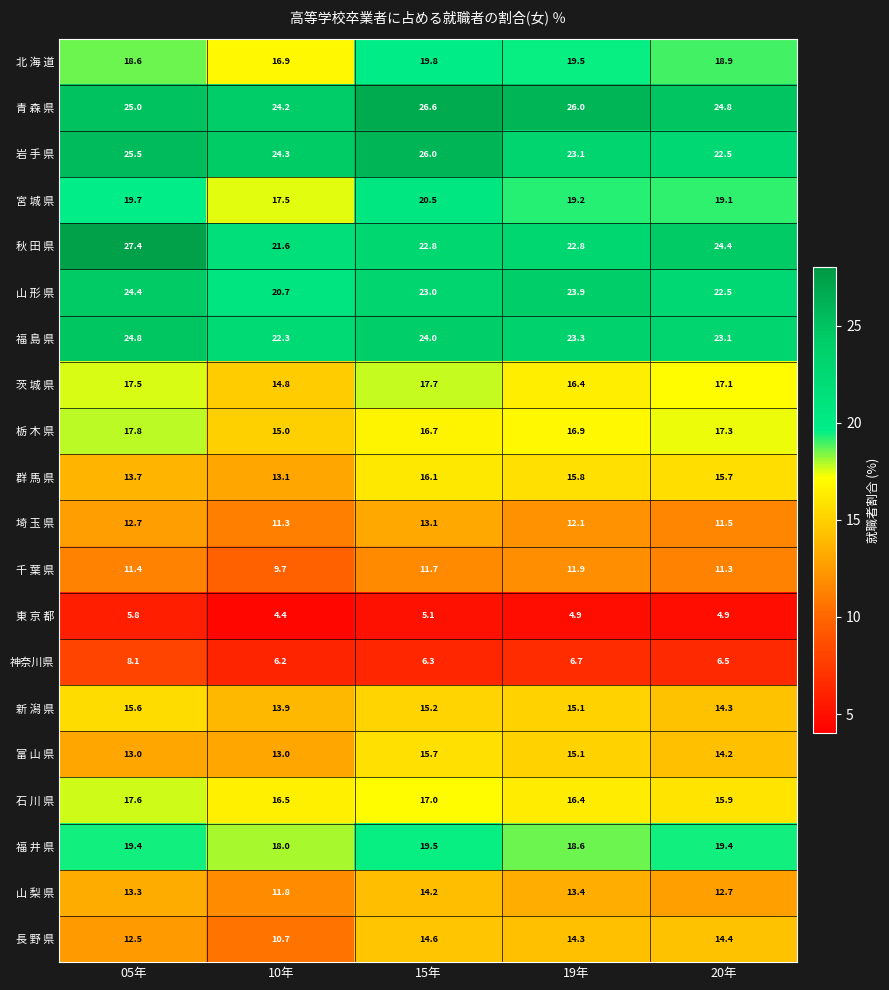

Count the number of data series in this chart.

20